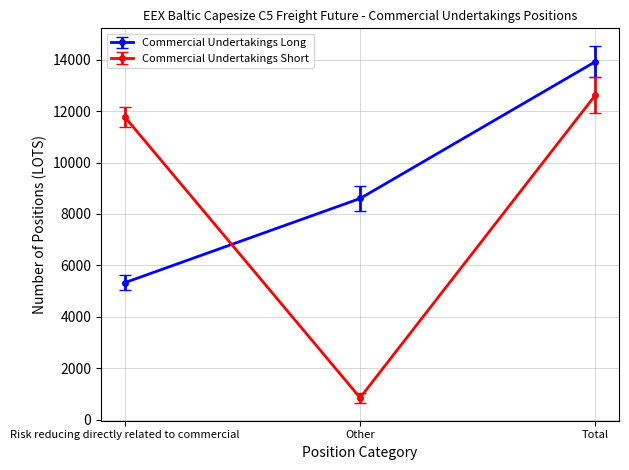

What is the sum of the Commercial Undertakings Short values at Total and Risk reducing directly related to commercial?

24400